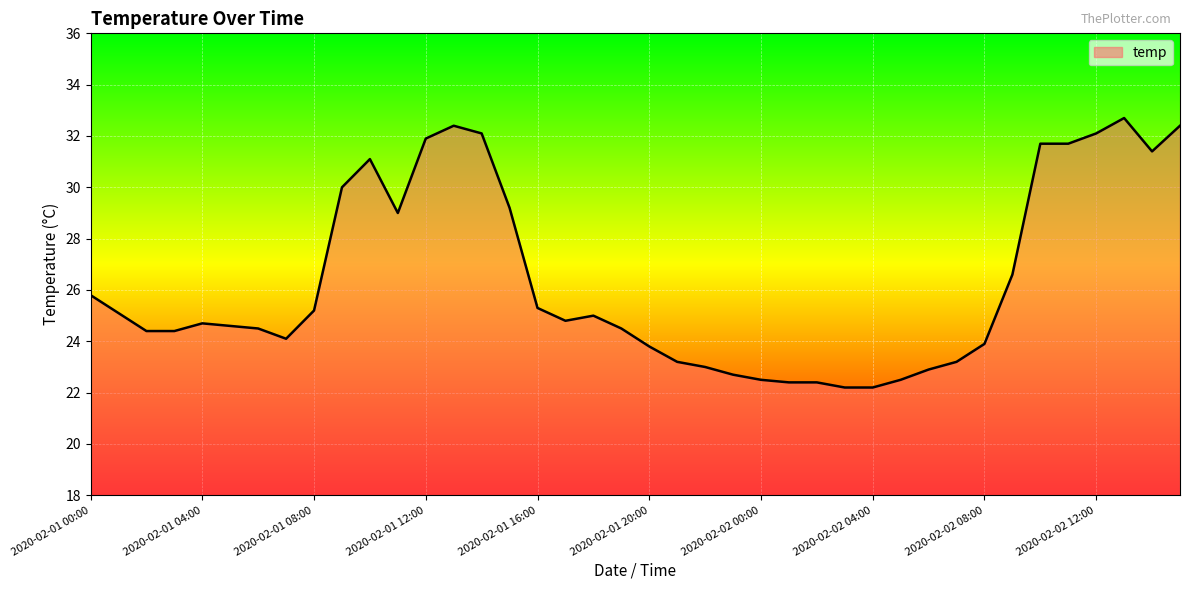

What is the minimum value shown in the chart?

22.2